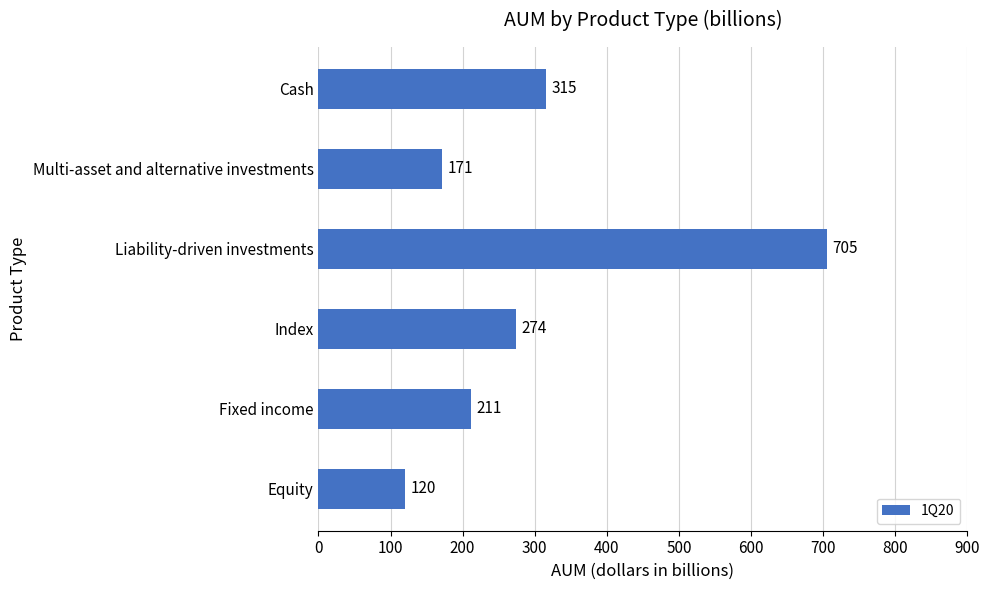

At which label is the value closest to 412?

Cash